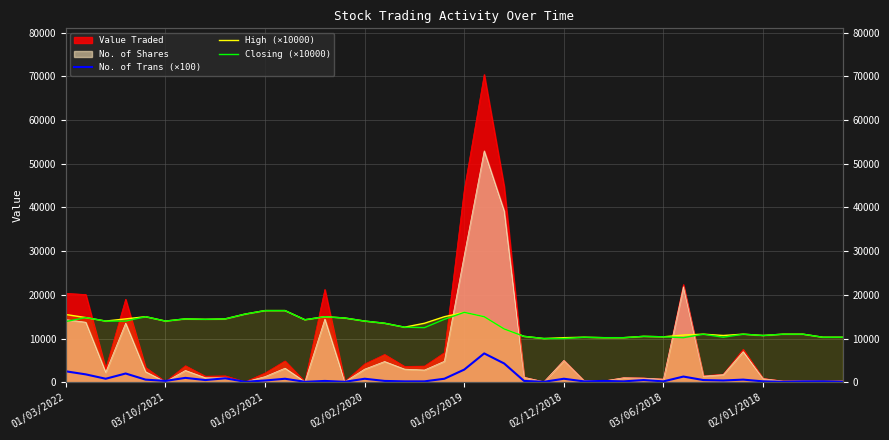

Between 01/03/2021 and 30, which series saw the biggest shift?

High (×10000)